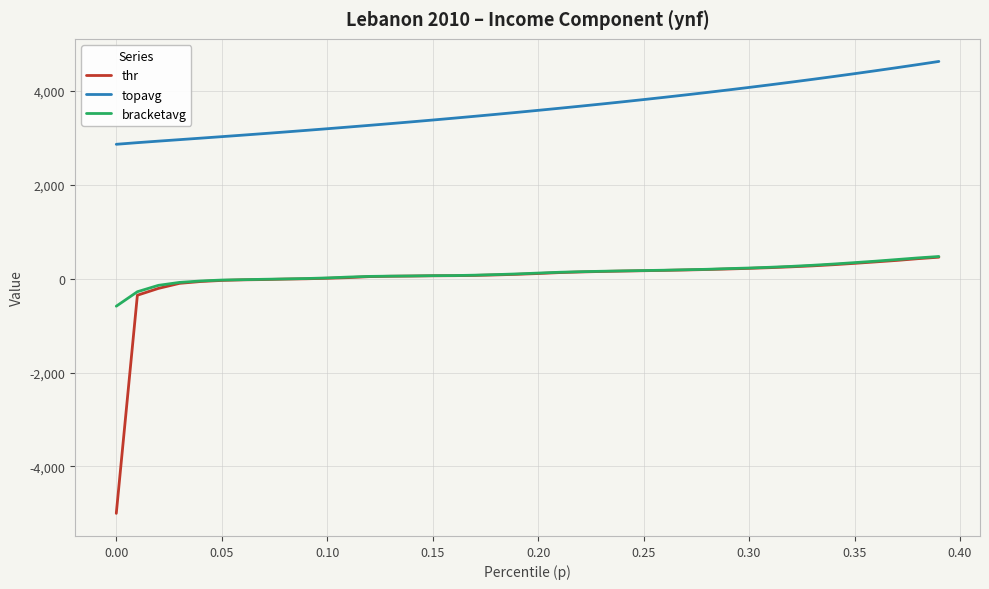

Count the number of categories in the chart.

40